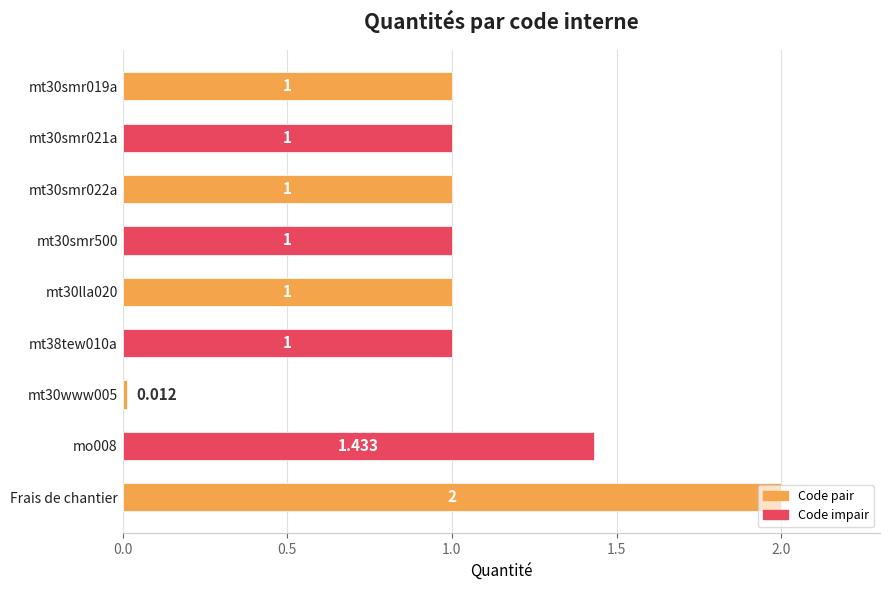

Between mt38tew010a and Frais de chantier, which is larger?

Frais de chantier